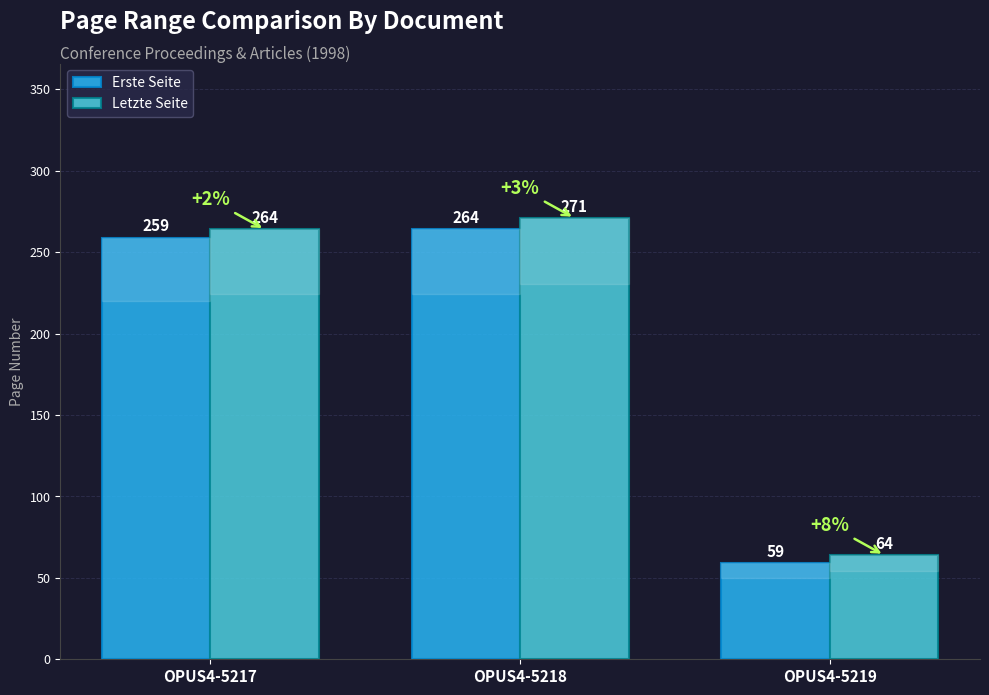

How many data points does each series have?

3